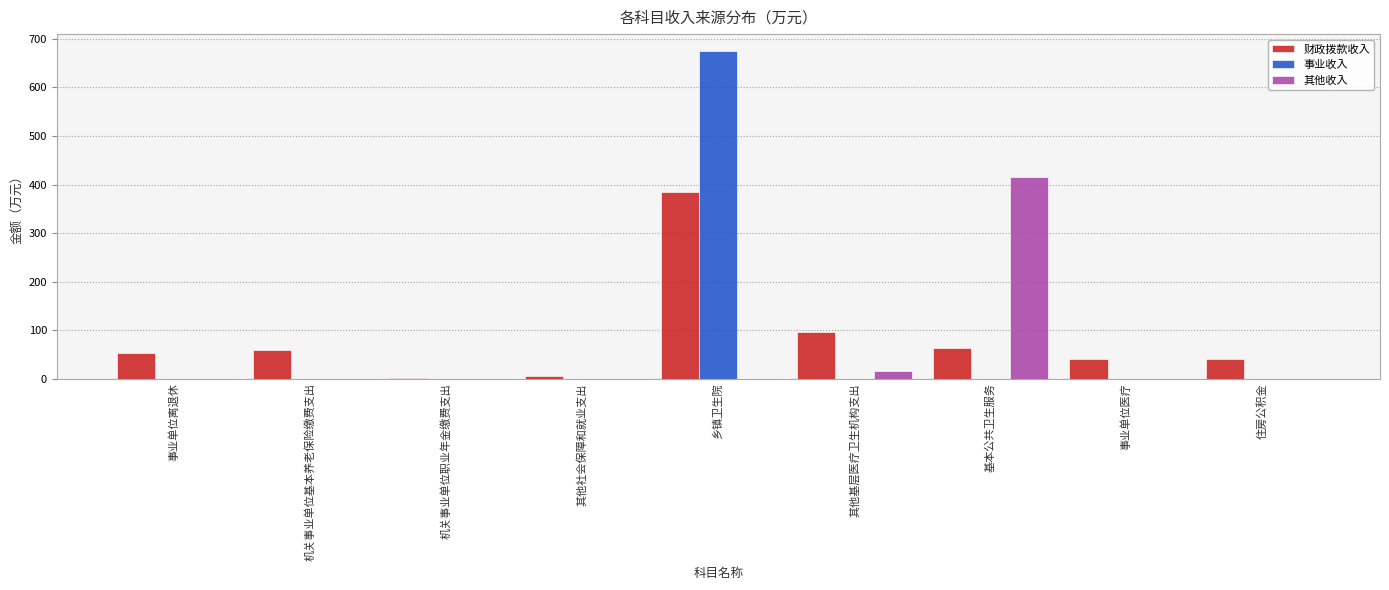

What is the maximum value shown in the chart?

676.2